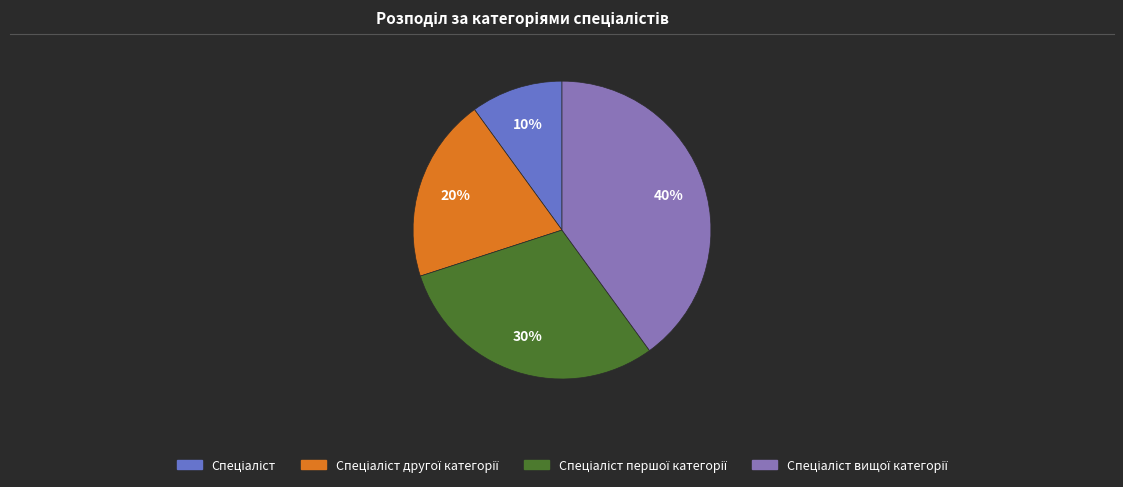

Does any single category account for the majority?

No